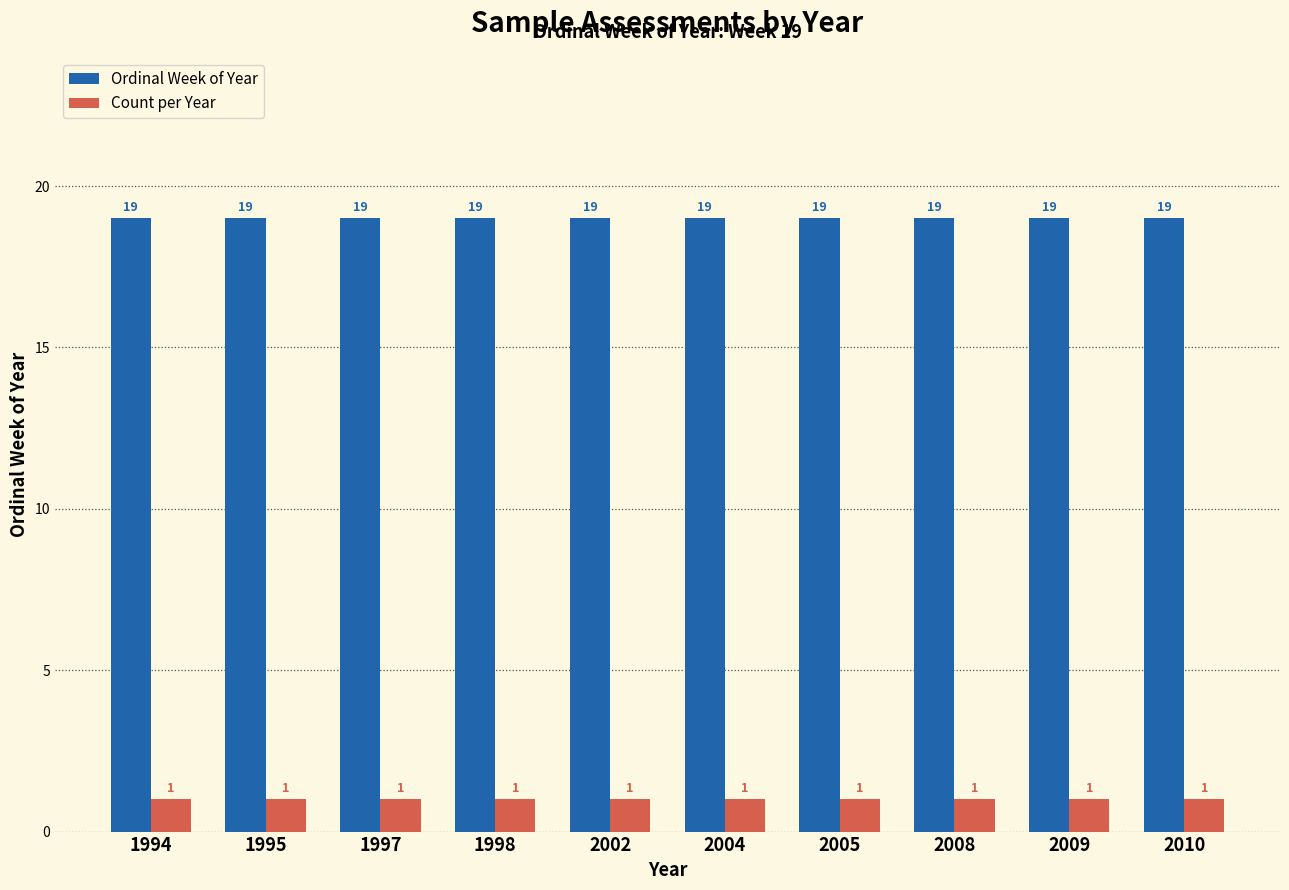

Reading right to left, what are all the values shown in this chart?

Ordinal Week of Year: 19	19	19	19	19	19	19	19	19	19
Count per Year: 1	1	1	1	1	1	1	1	1	1